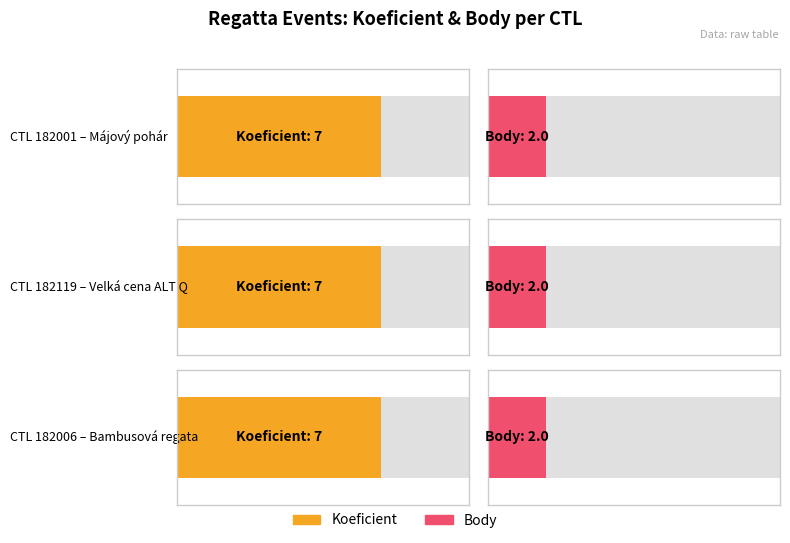

Which series has the largest total across all categories?

Koeficient